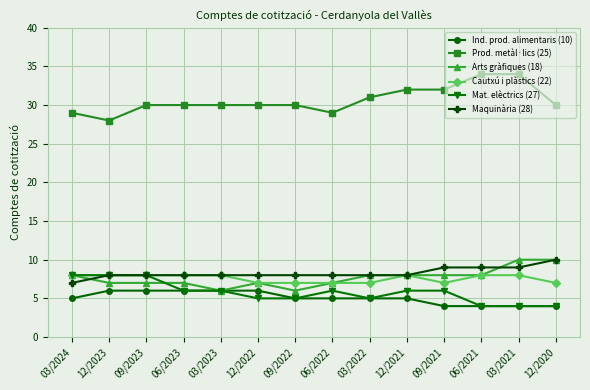

What position from the left is 09/2022?

7